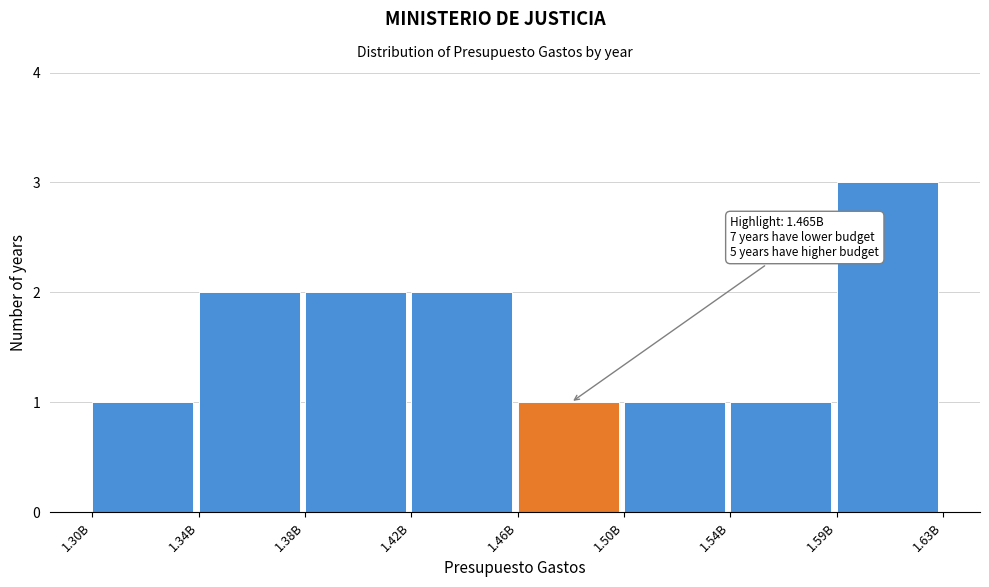

Reading left to right, transcribe all the data shown in this chart.

1.30B=1	1.34B=2	1.38B=2	1.42B=2	1.46B=1	1.50B=1	1.54B=1	1.59B=3